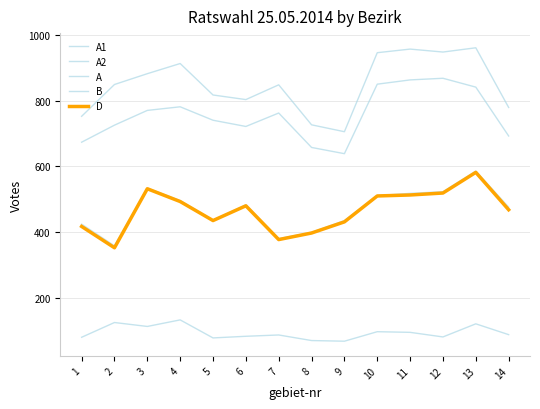

Is this an area chart (filled region under the line)?

No